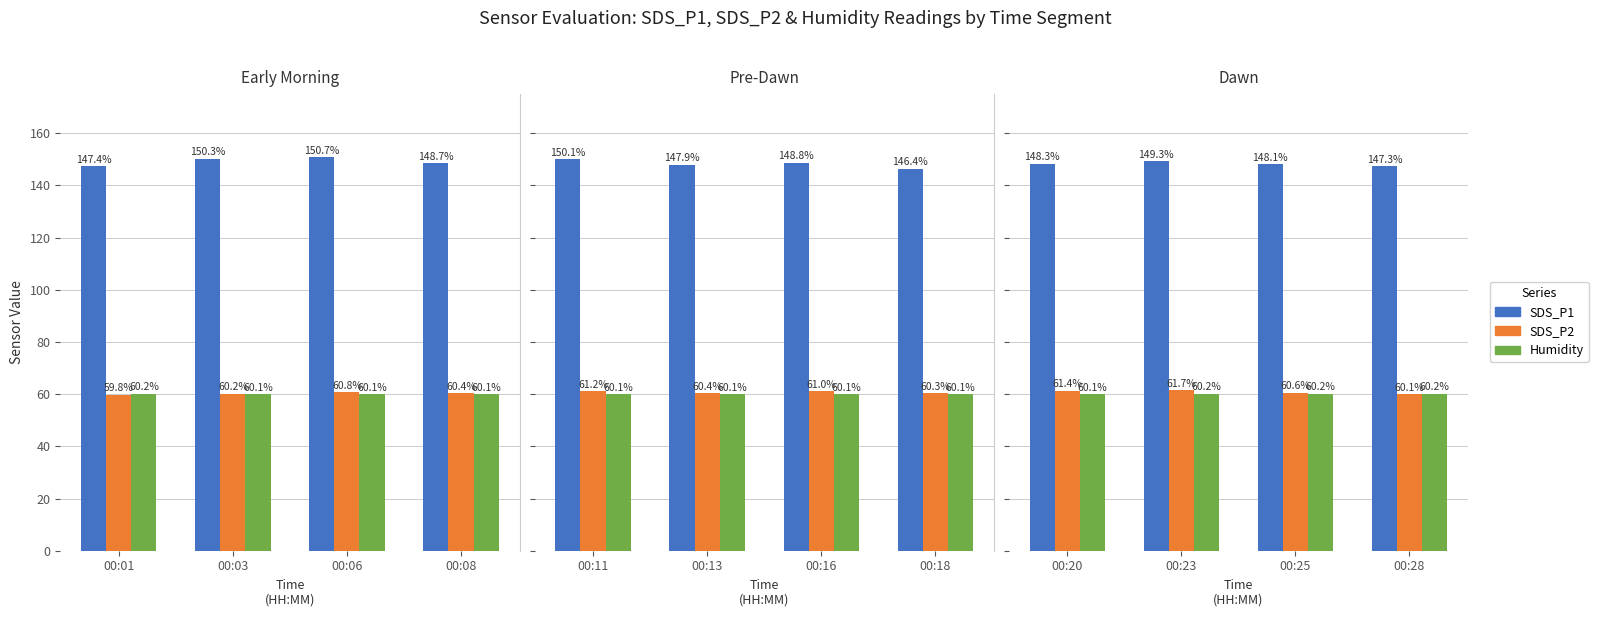

The value of Humidity at 00:28 is 89.2. True or false?

False